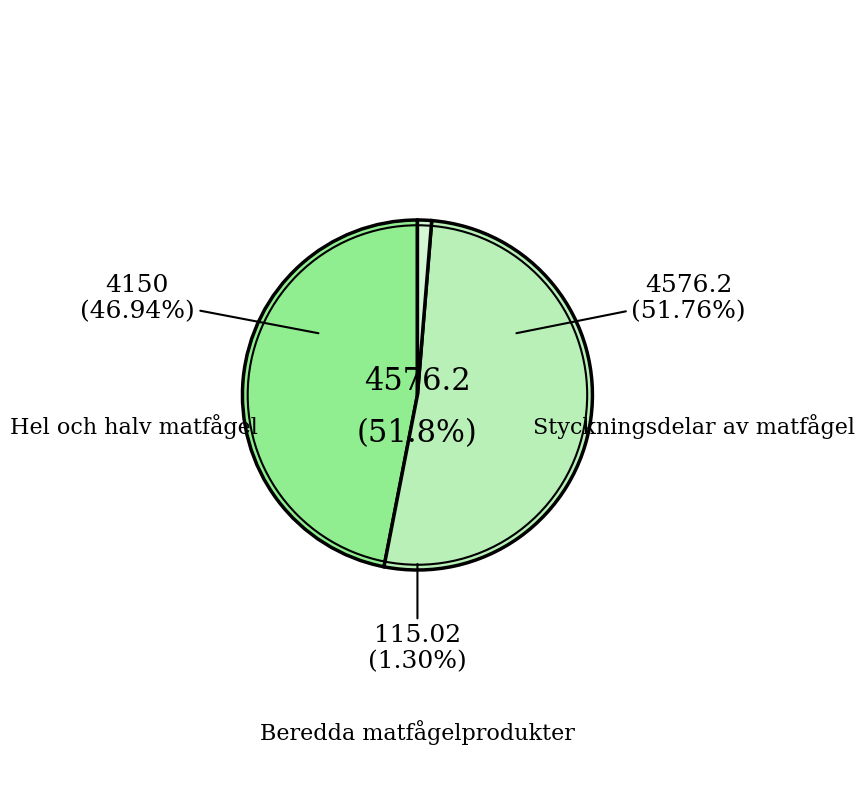

To the nearest percent, what portion does Beredda matfågelprodukter represent?

1%